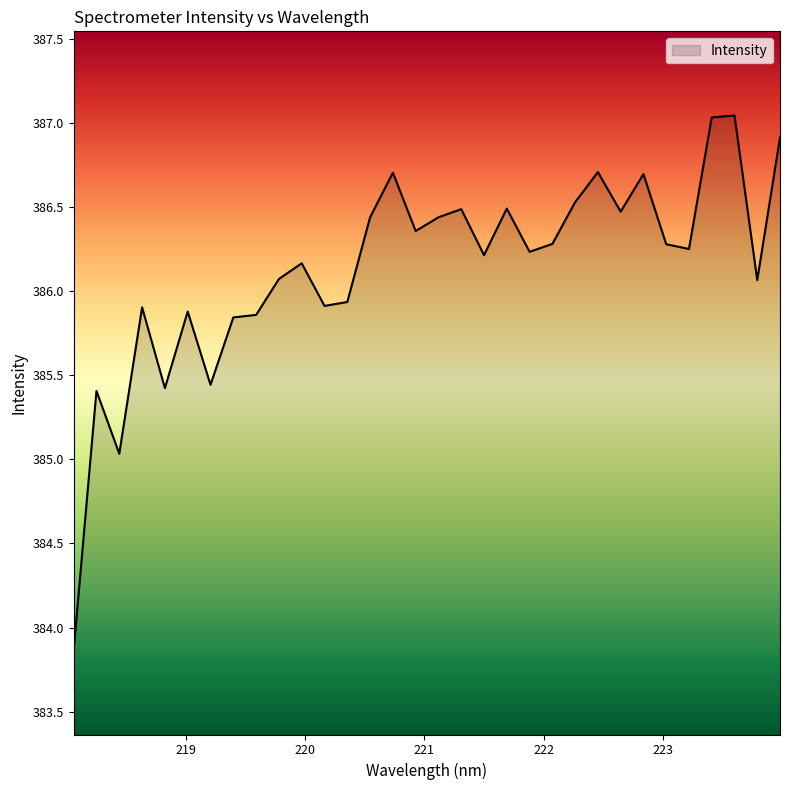

What is the minimum value shown in the chart?

383.9